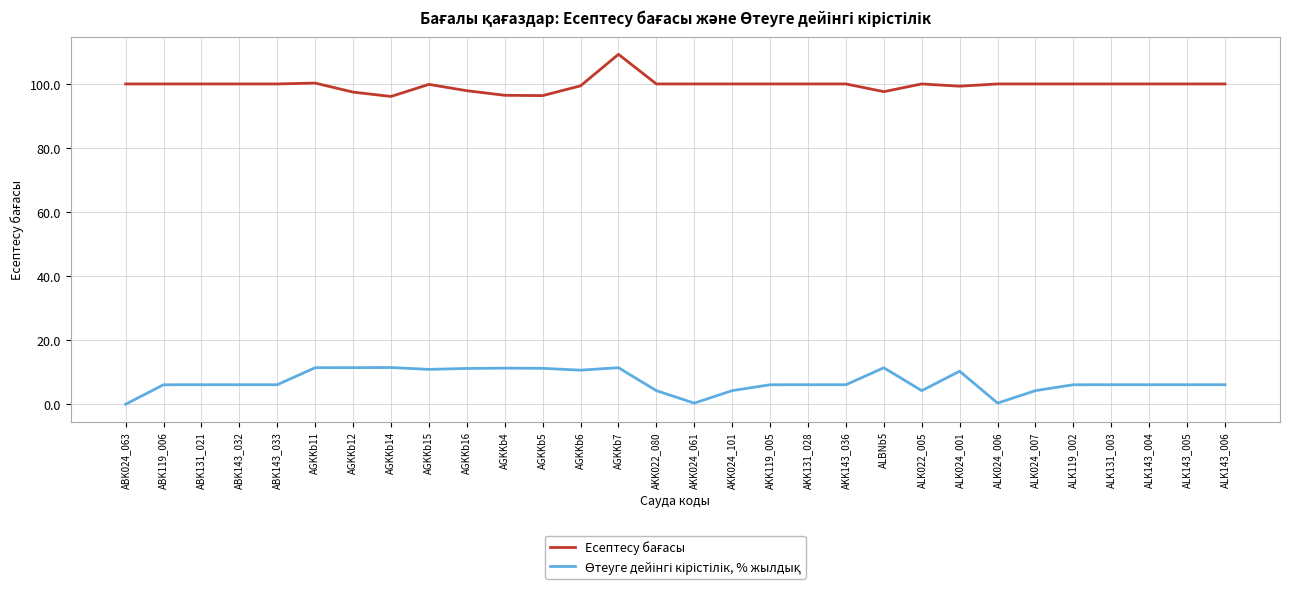

What position from the right is ABK131_021?

28